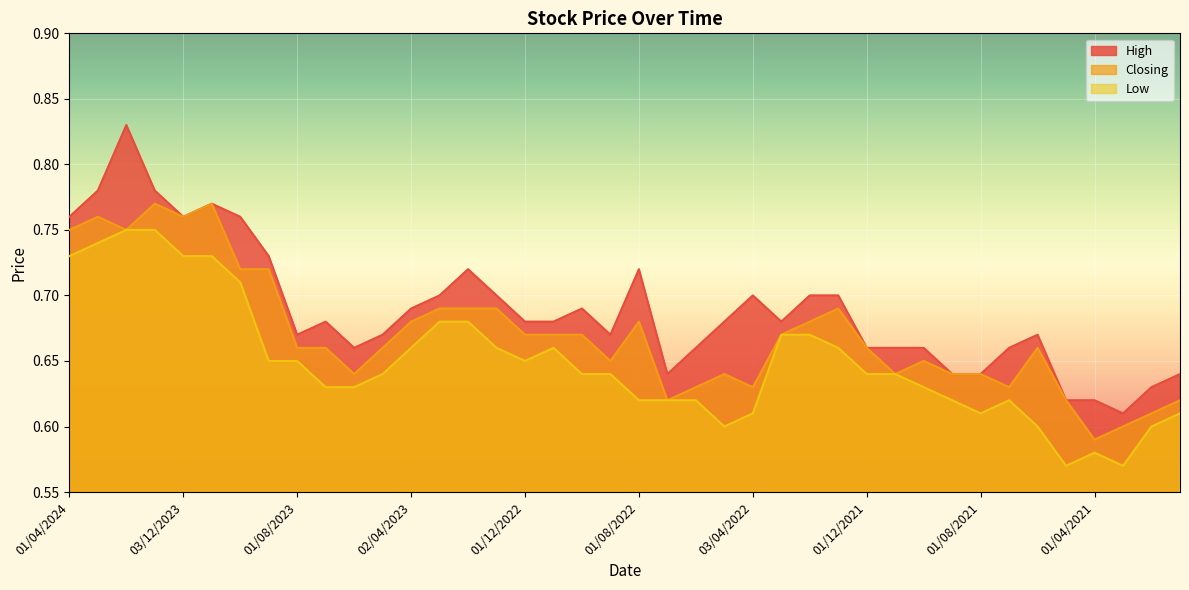

Rank the series by their average value, from highest to lowest.

High, Closing, Low